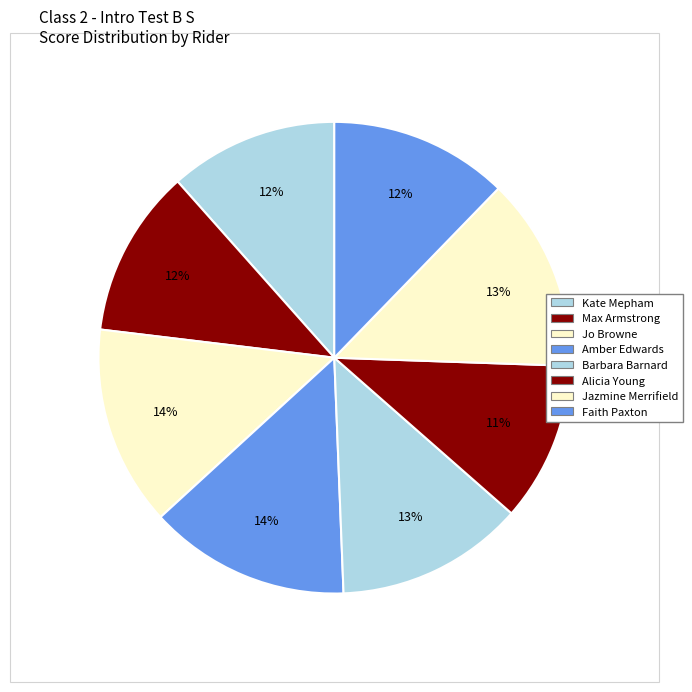

To the nearest percent, what is the combined percentage of Amber Edwards and Jazmine Merrifield?

27%